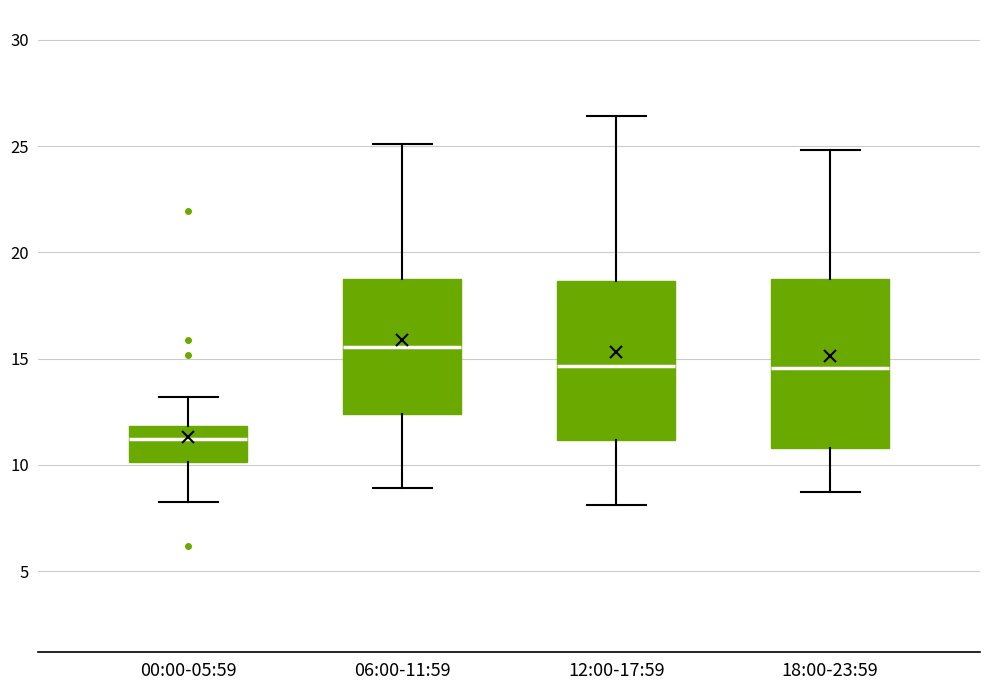

Comparing the boxes themselves (not the whiskers), which one is the tallest?

18:00-23:59